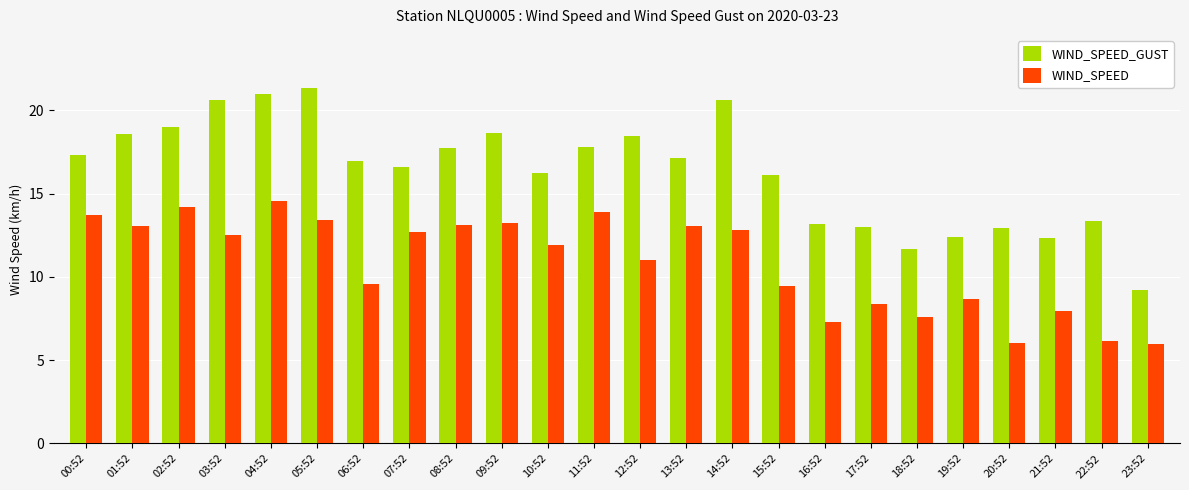

The value of WIND_SPEED at 12:52 is 11.0. True or false?

True